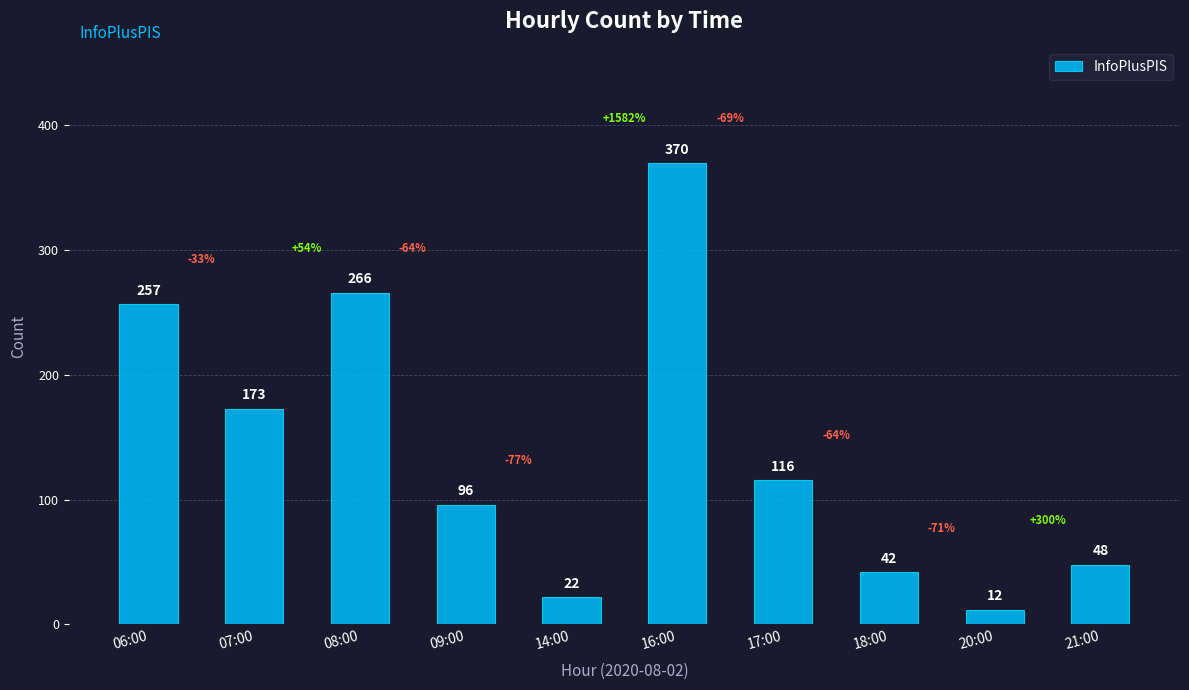

What is the value of the 6th bar from the left?

370